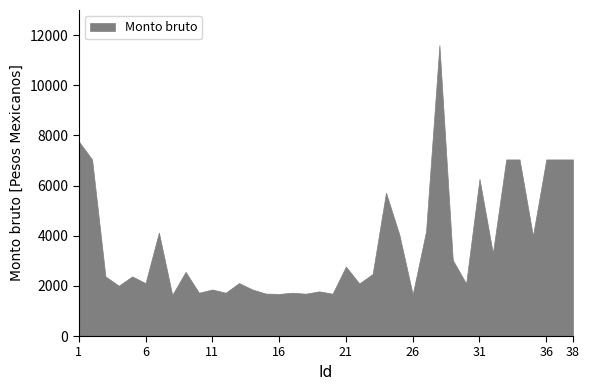

What is the greatest value displayed?

11601.4